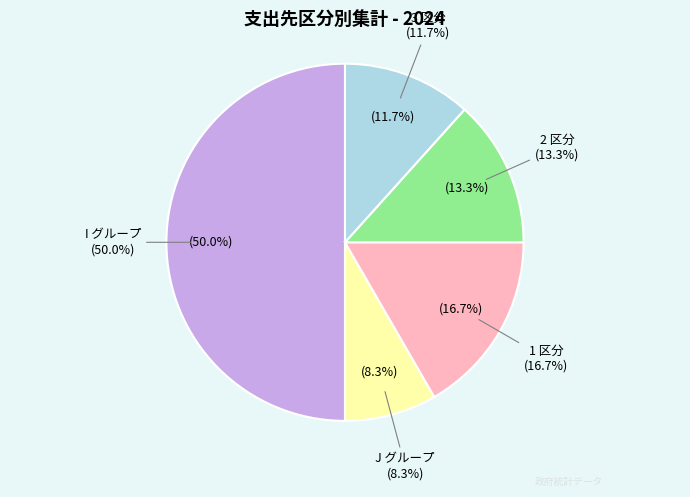

Count the number of slices in the pie.

5